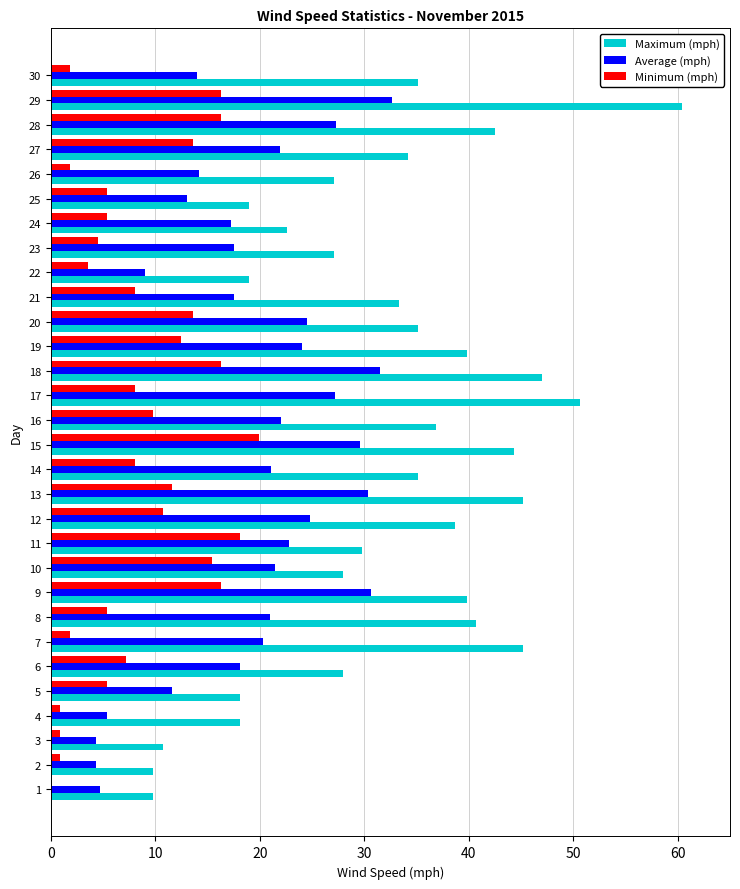

What is the average value of the Average (mph) series?

19.5